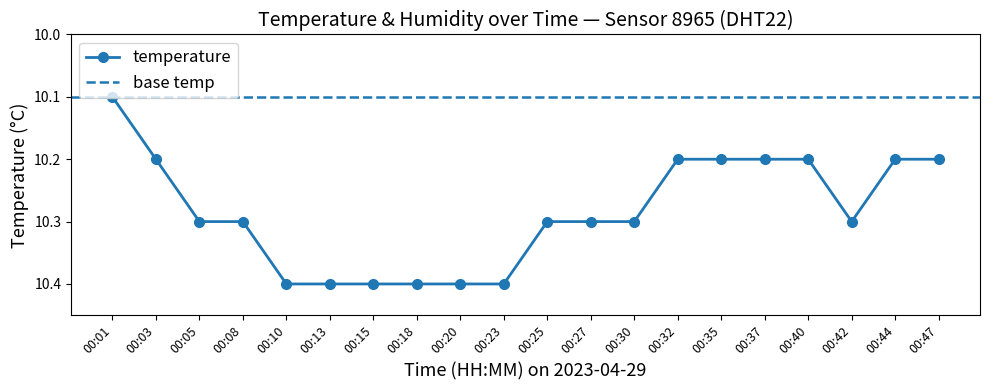

True or false: the data shows 10.4 at 00:10.

True